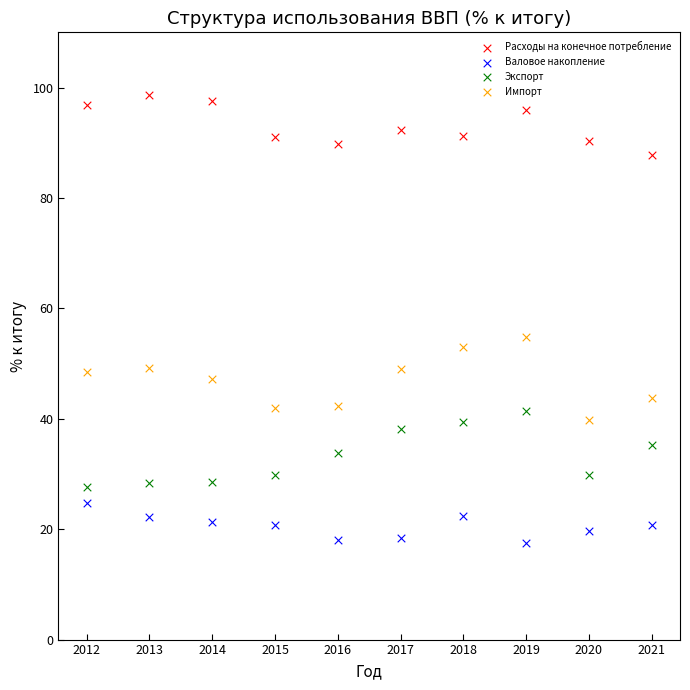

Across all series, what Y value is closest to 58?

54.8